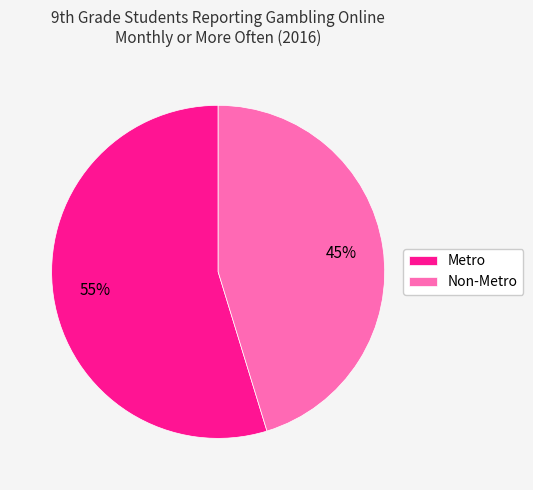

Which category has the biggest portion of the pie?

Metro